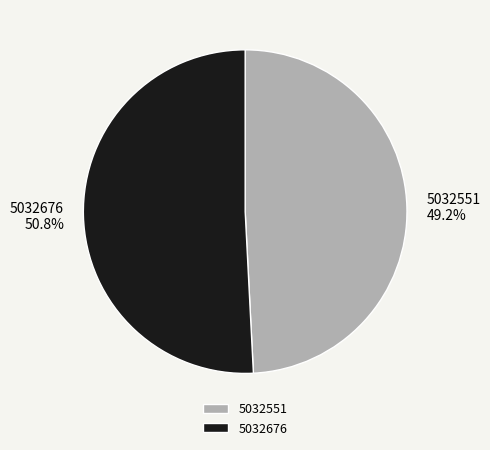

Combined, what portion of the pie is 5032676 and 5032551?

100.0%